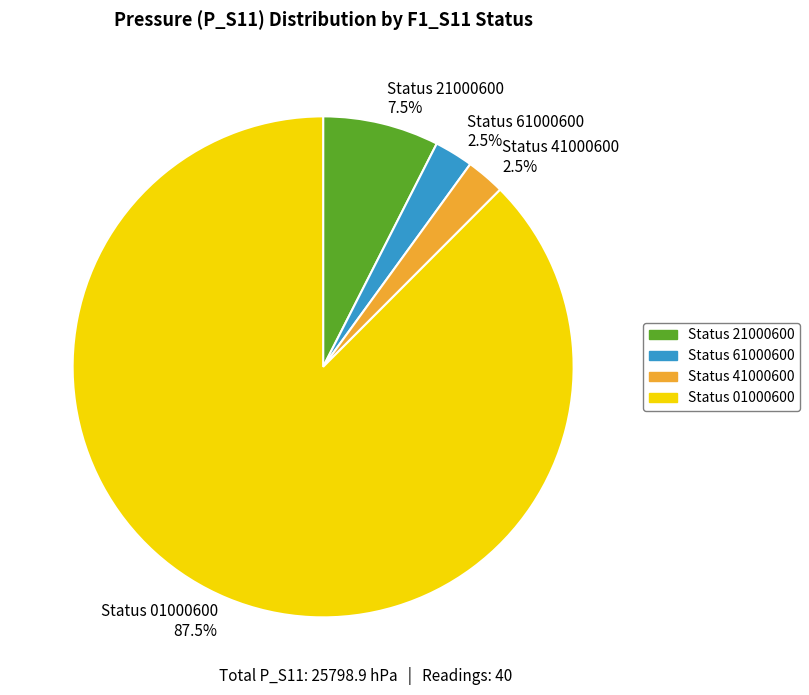

Which slice represents more than half of the pie?

Status 01000600